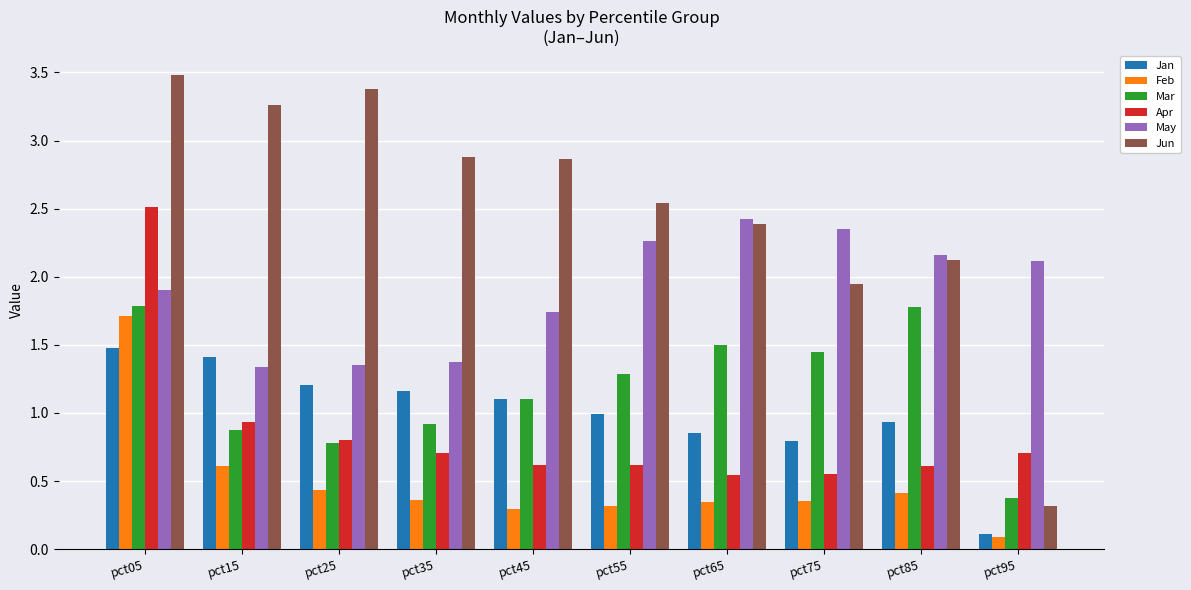

What are all the series names shown in the legend?

Jan, Feb, Mar, Apr, May, Jun